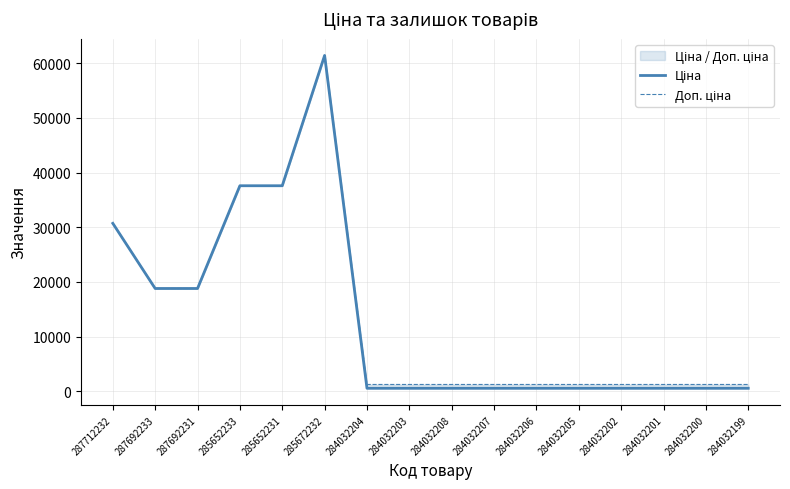

What is the value of the Доп. ціна point at the 12th from the left?

1235.4